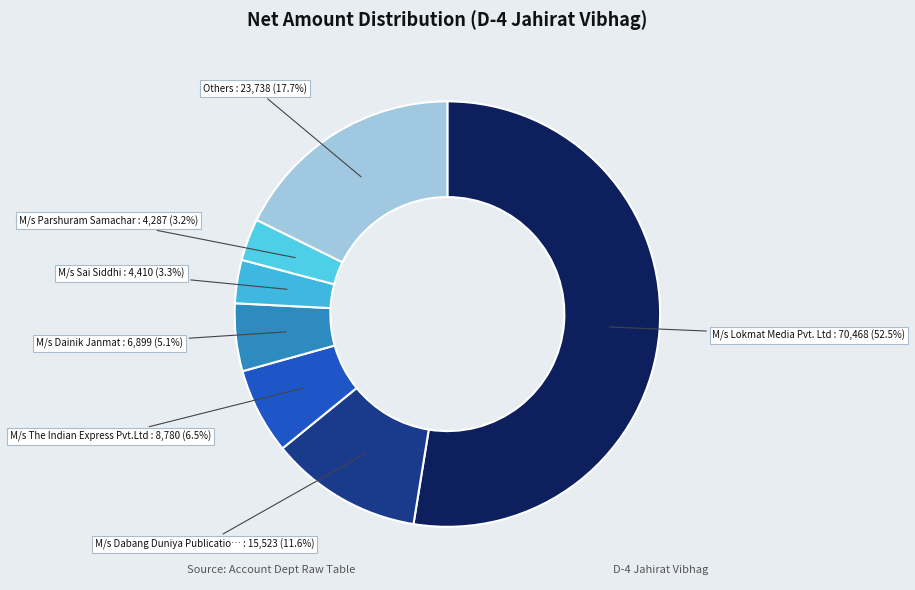

How many segments does this pie chart have?

7